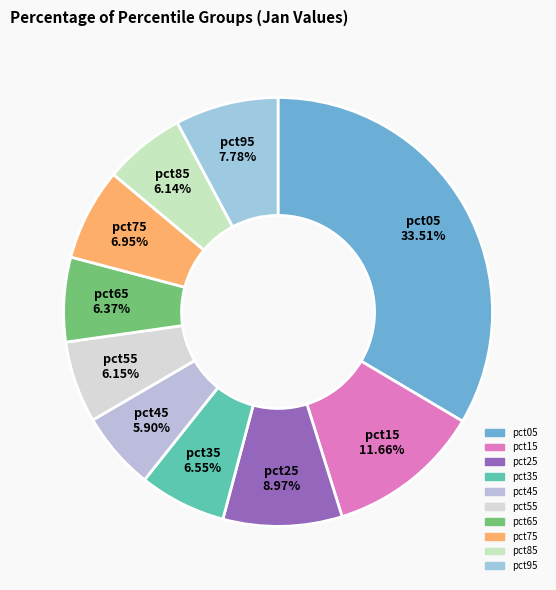

Is it true that pct25 is 1% of the pie?

False